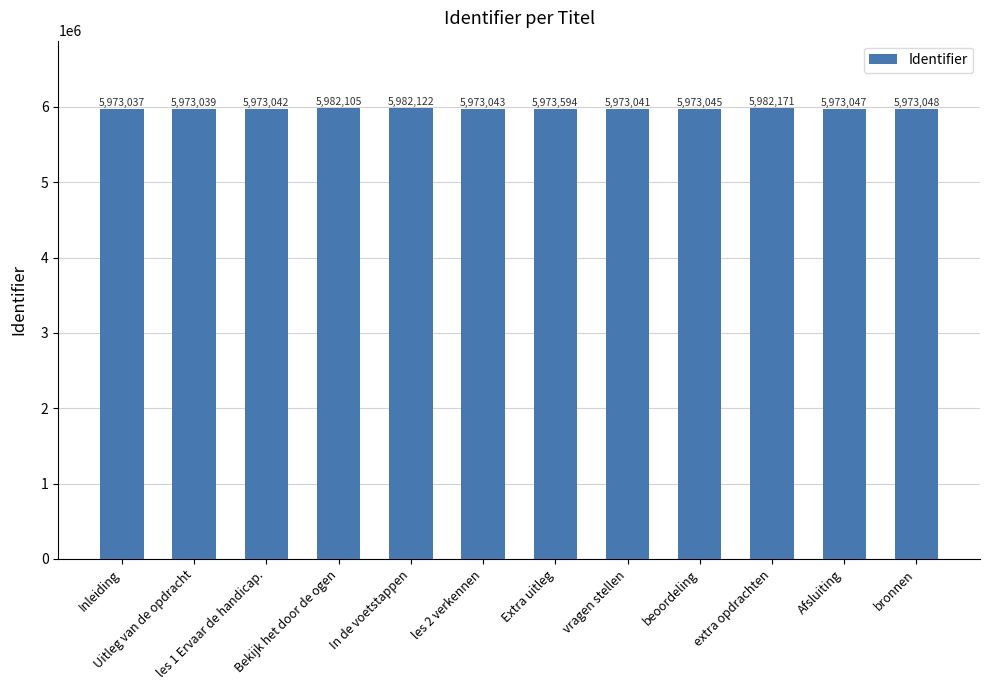

What is the change in value from Bekijk het door de ogen to bronnen?

-9057